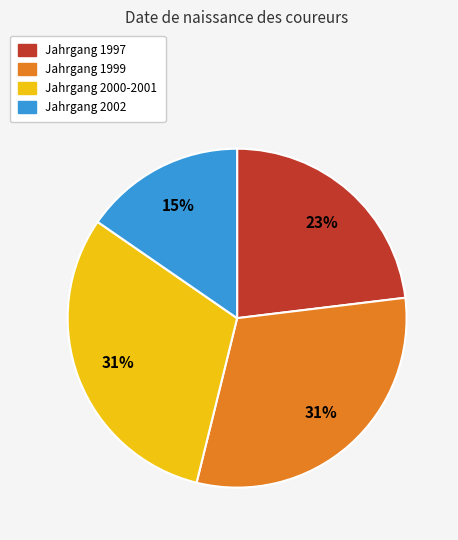

To the nearest percent, what is the average slice percentage?

25%